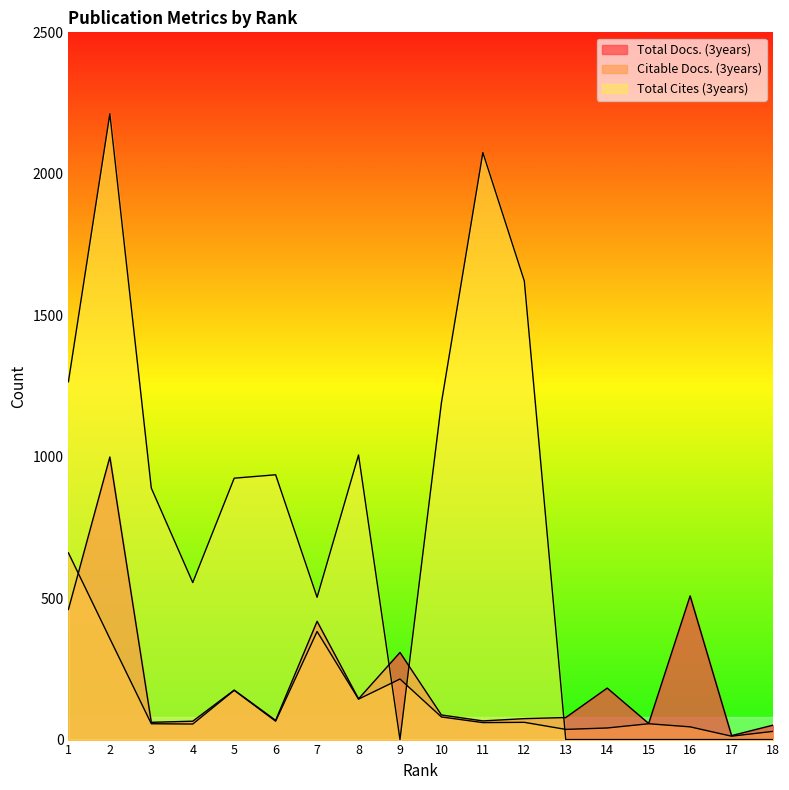

Between 4 and 17, which is larger?

4